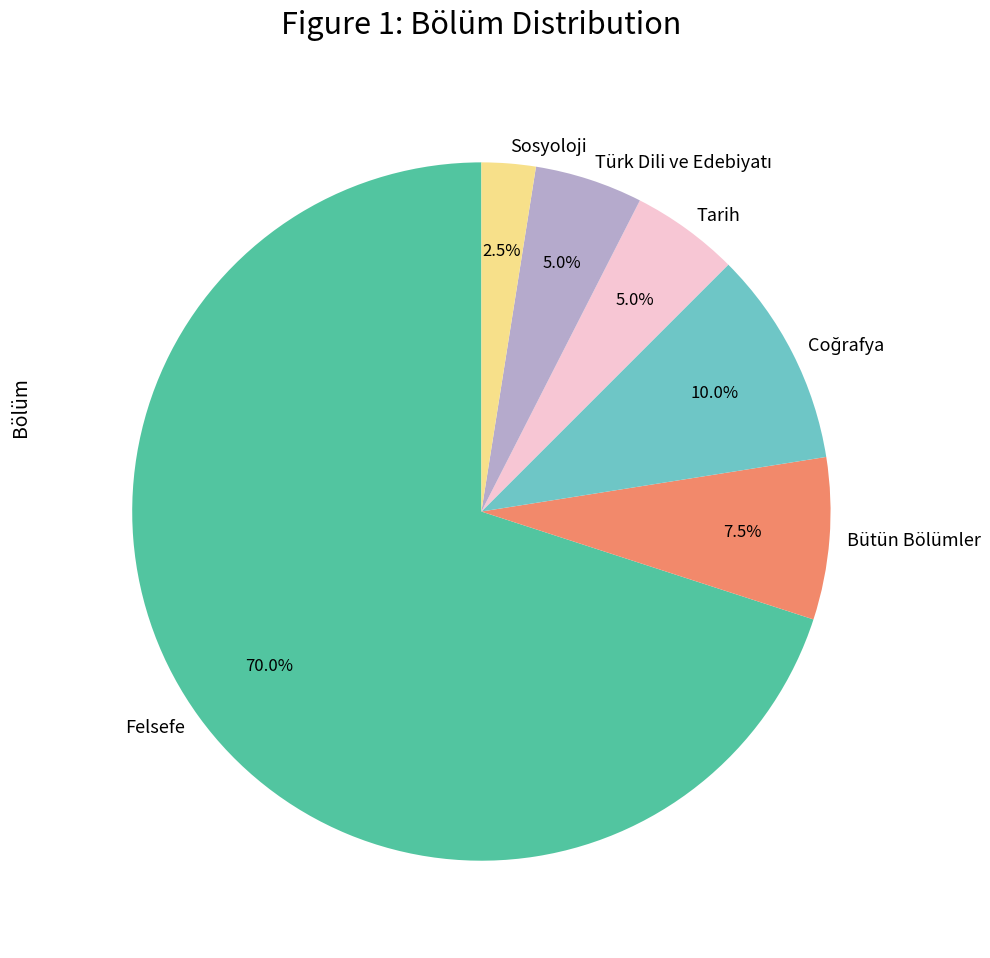

Does any single category account for the majority?

Yes